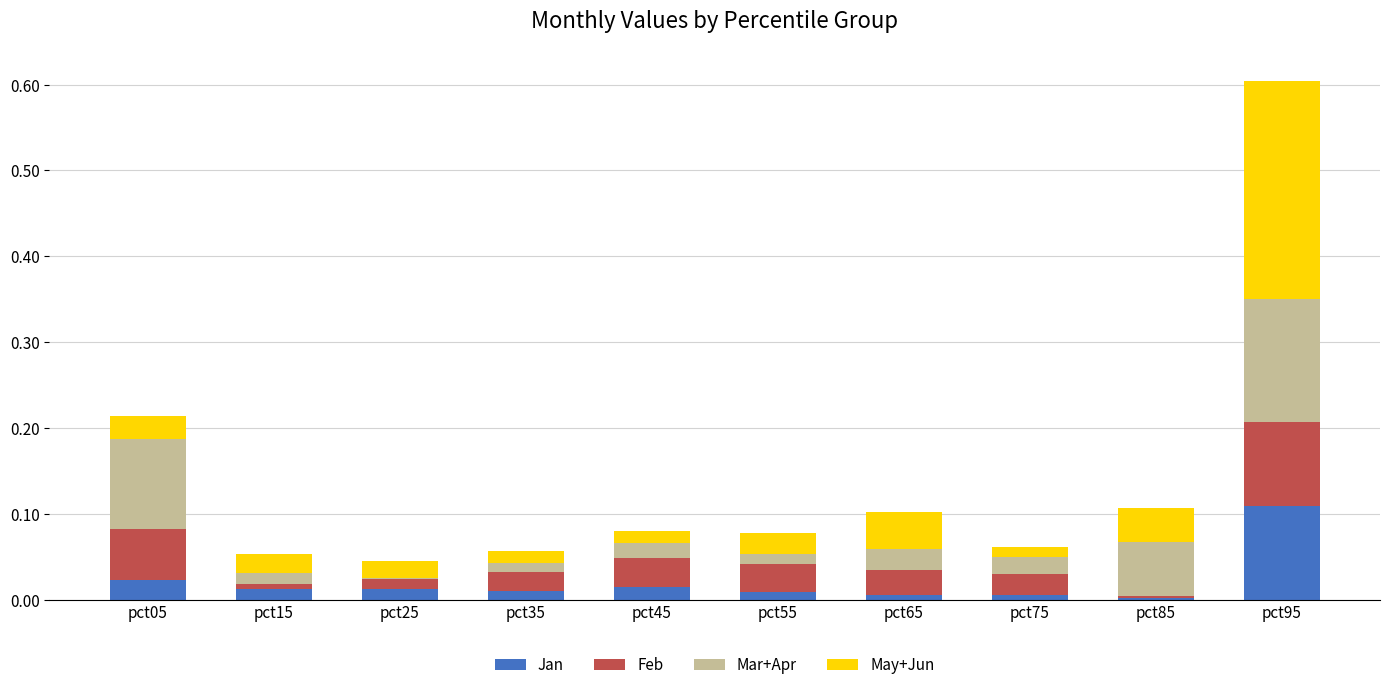

Which category has the highest value in the Jan series?

pct95